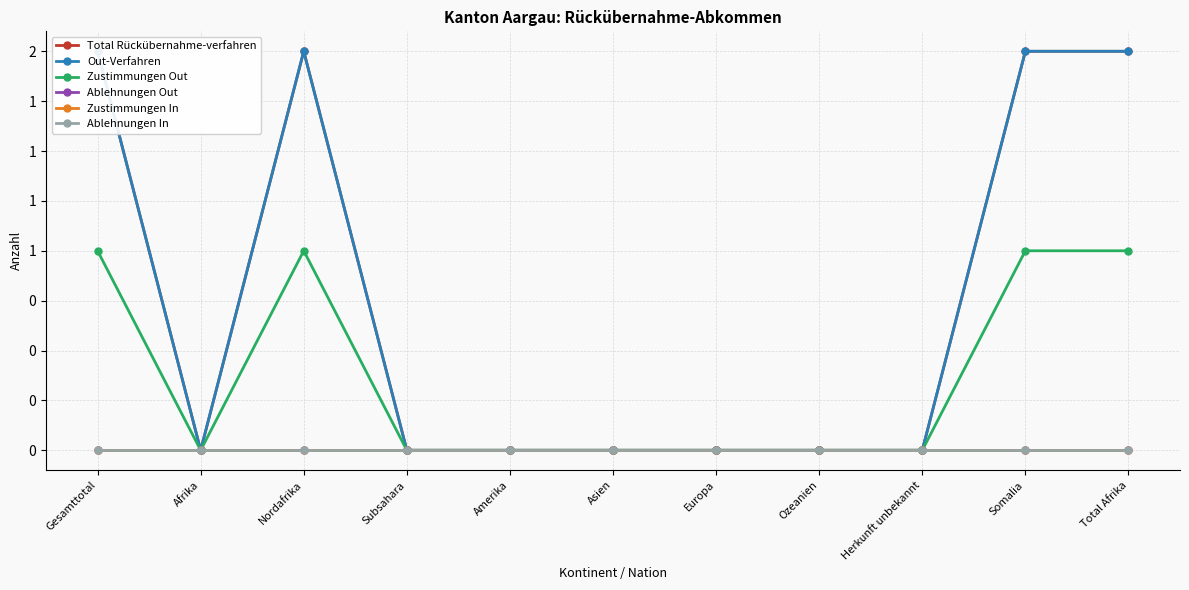

Is this an area chart (filled region under the line)?

No